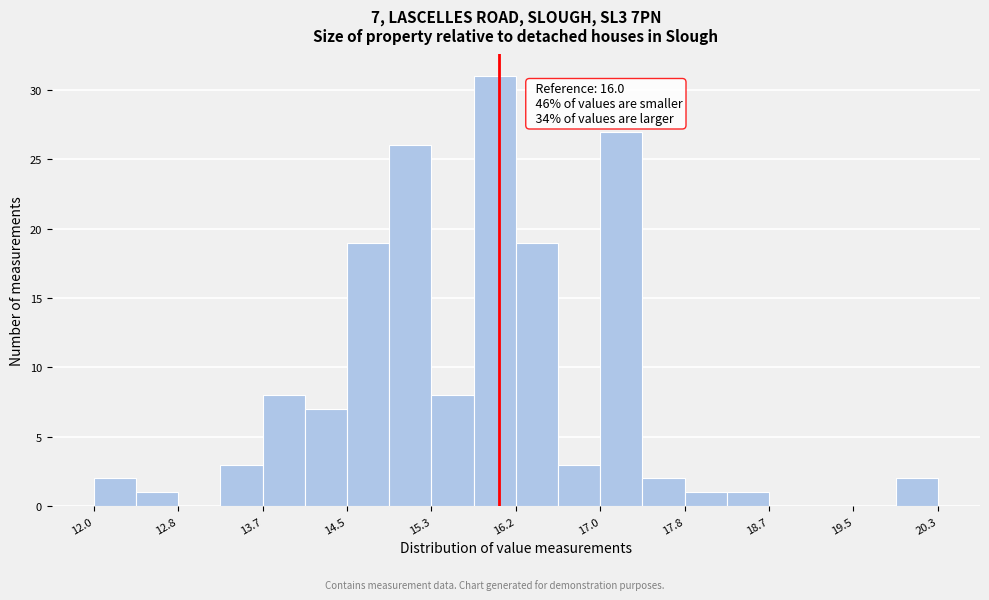

Which range on the x-axis has the tallest bar?

15.7 to 16.2